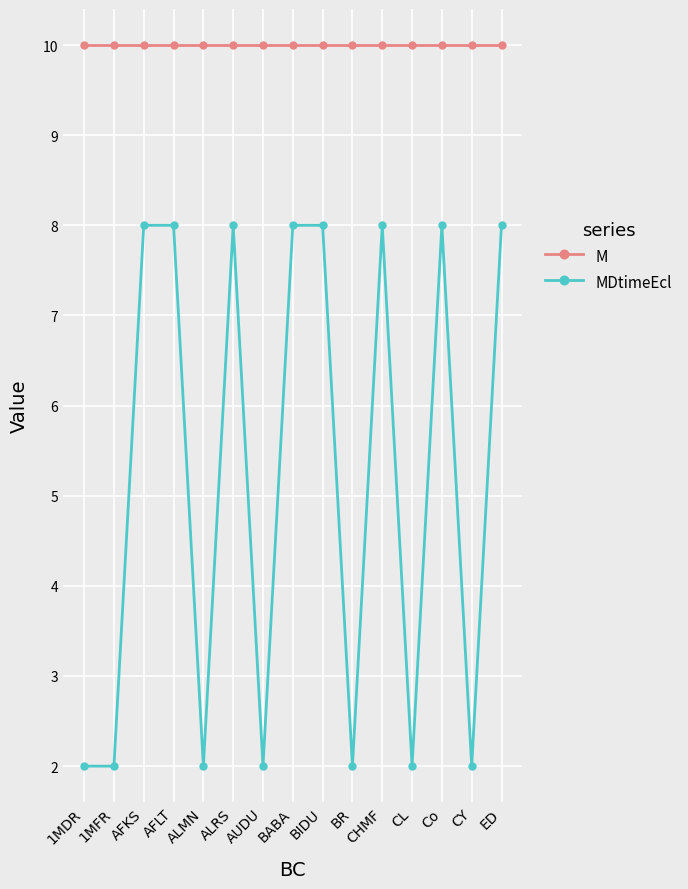

Is it true that MDtimeEcl equals 8 at AFLT?

True